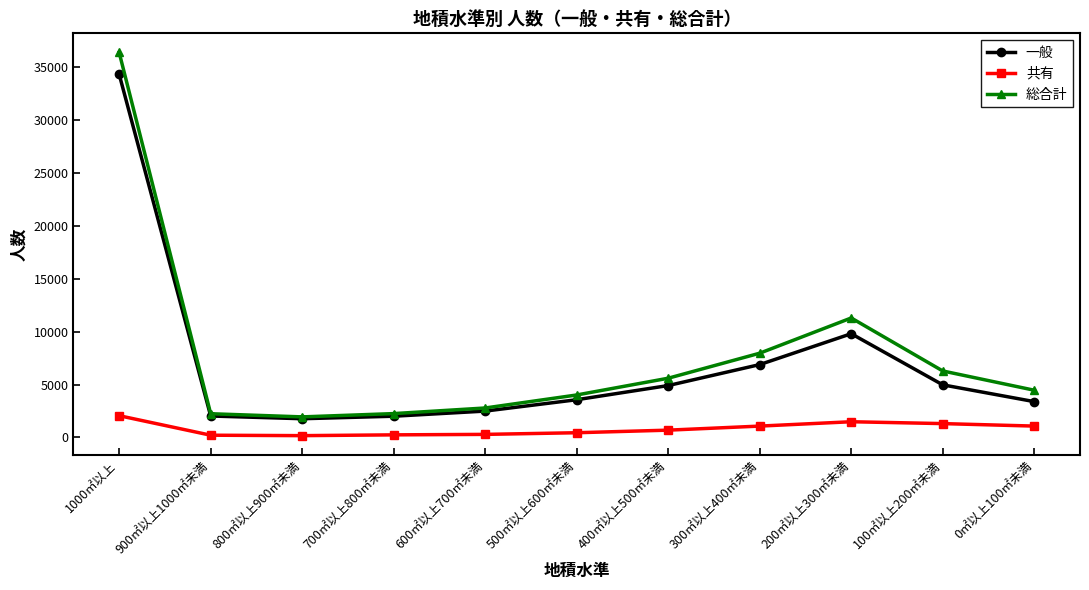

Where does the 一般 series first go above 3571?

1000㎡以上